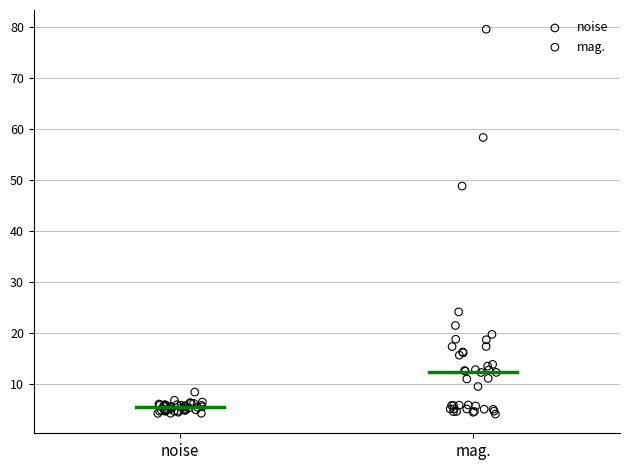

What are all the series names shown in the legend?

noise, mag.